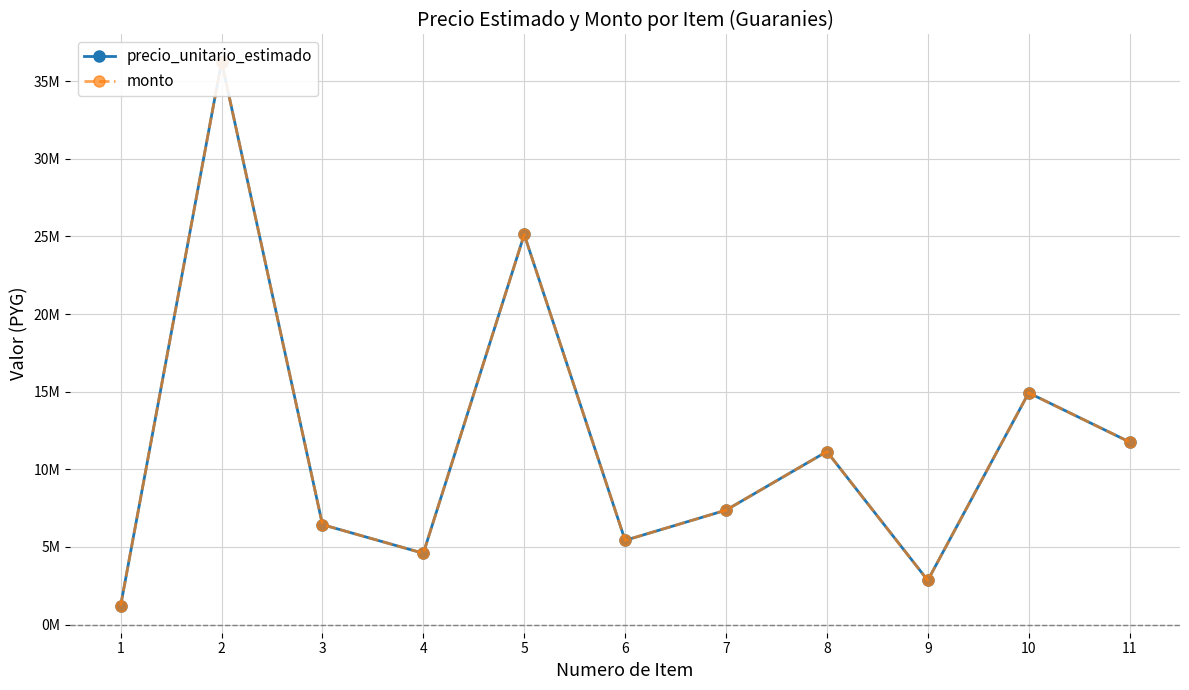

Between 2 and 10, which series saw the biggest shift?

precio_unitario_estimado